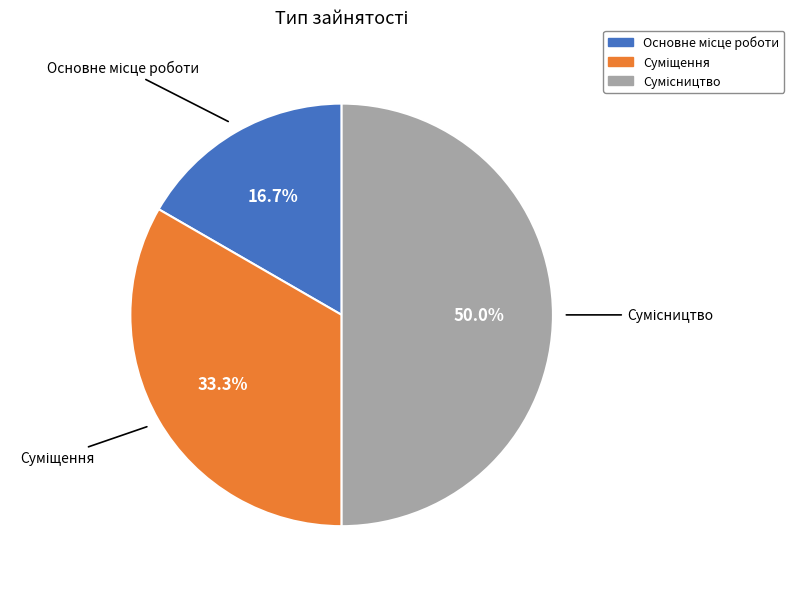

To the nearest percent, what portion does Сумісництво represent?

50%